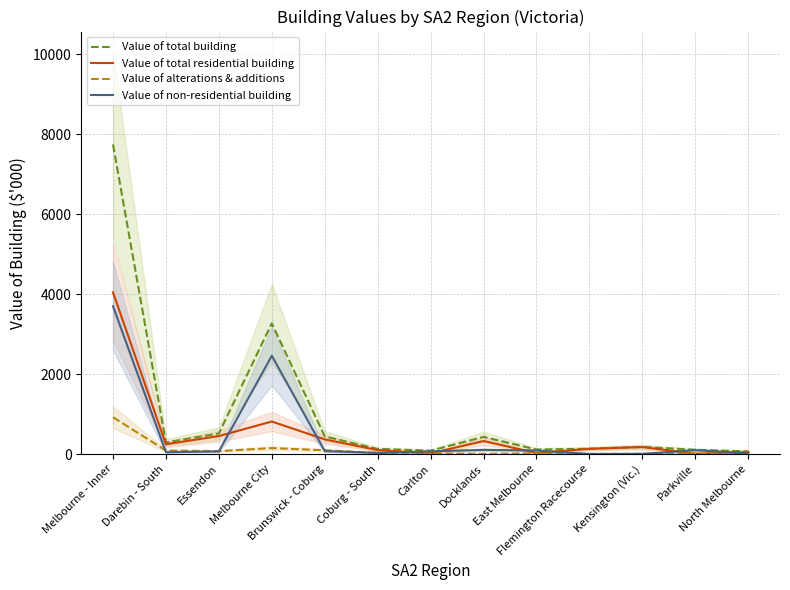

Which series has the widest spread of values?

Value of total building